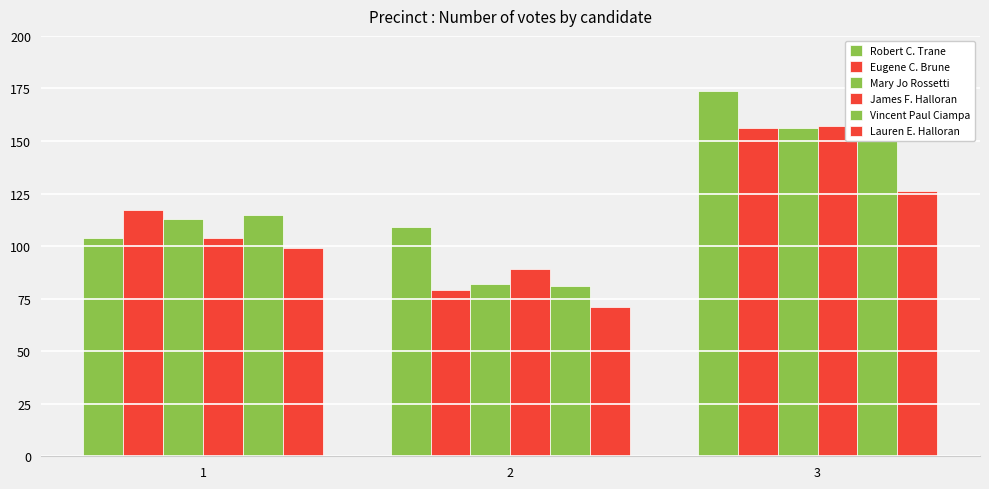

What is the total value across all series at 2?

511